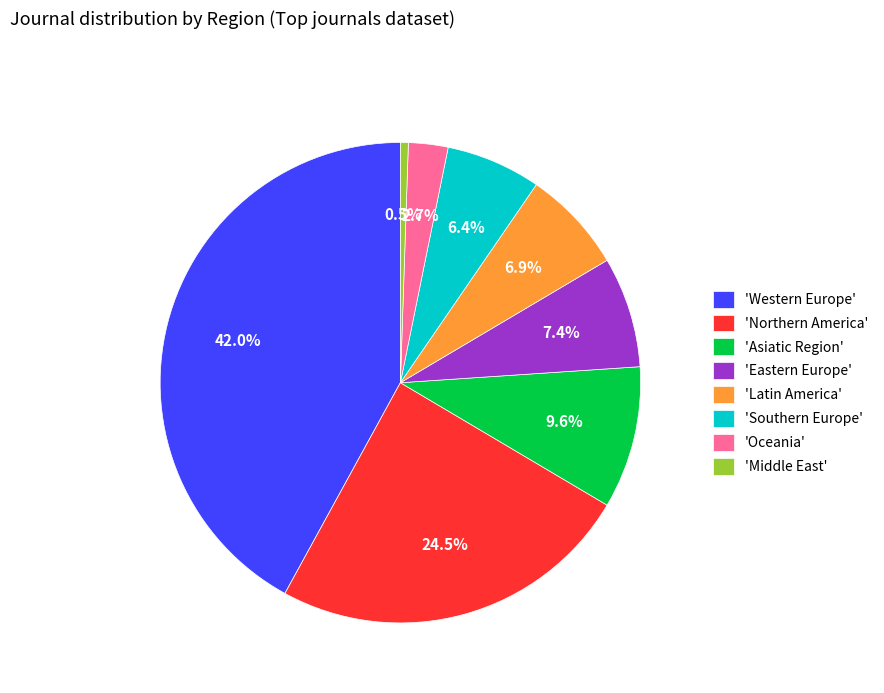

Which has a higher value, 'Middle East' or 'Oceania'?

'Oceania'